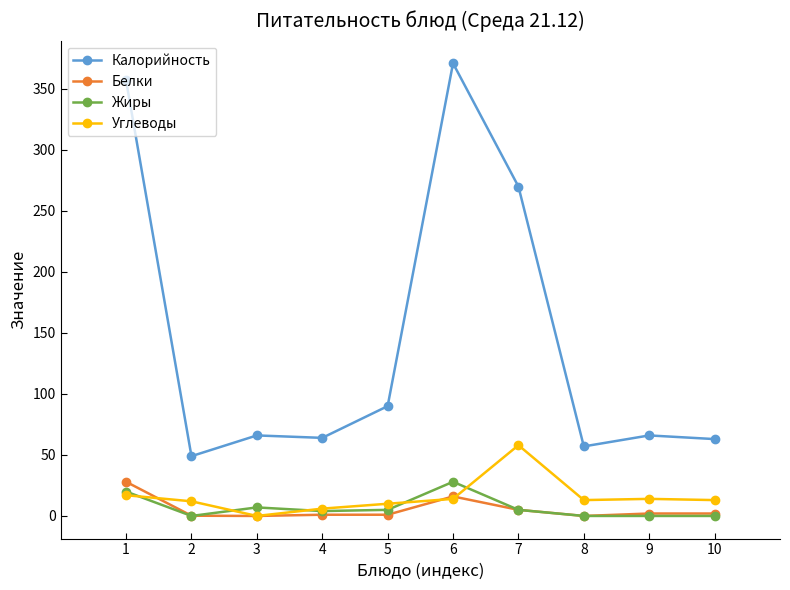

What are all the series names shown in the legend?

Калорийность, Белки, Жиры, Углеводы